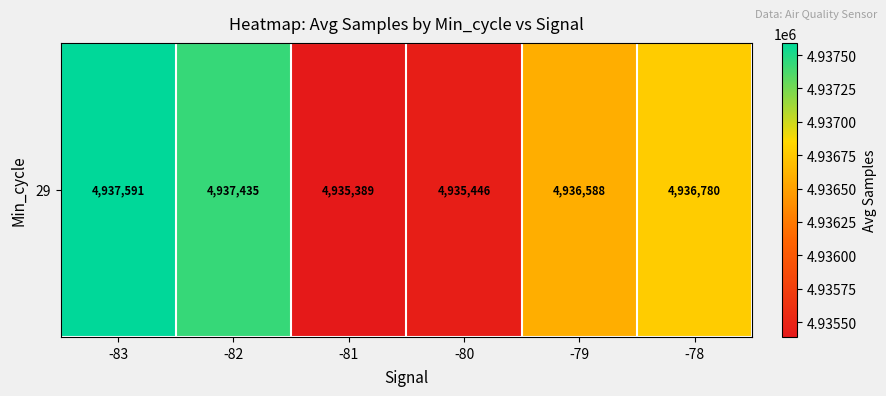

What is the difference between the second highest and second lowest values?

1989.0